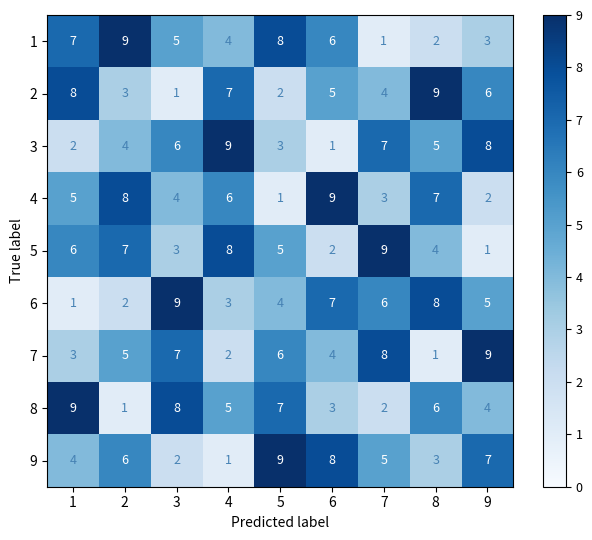

What is the average value of the 2 series?

5